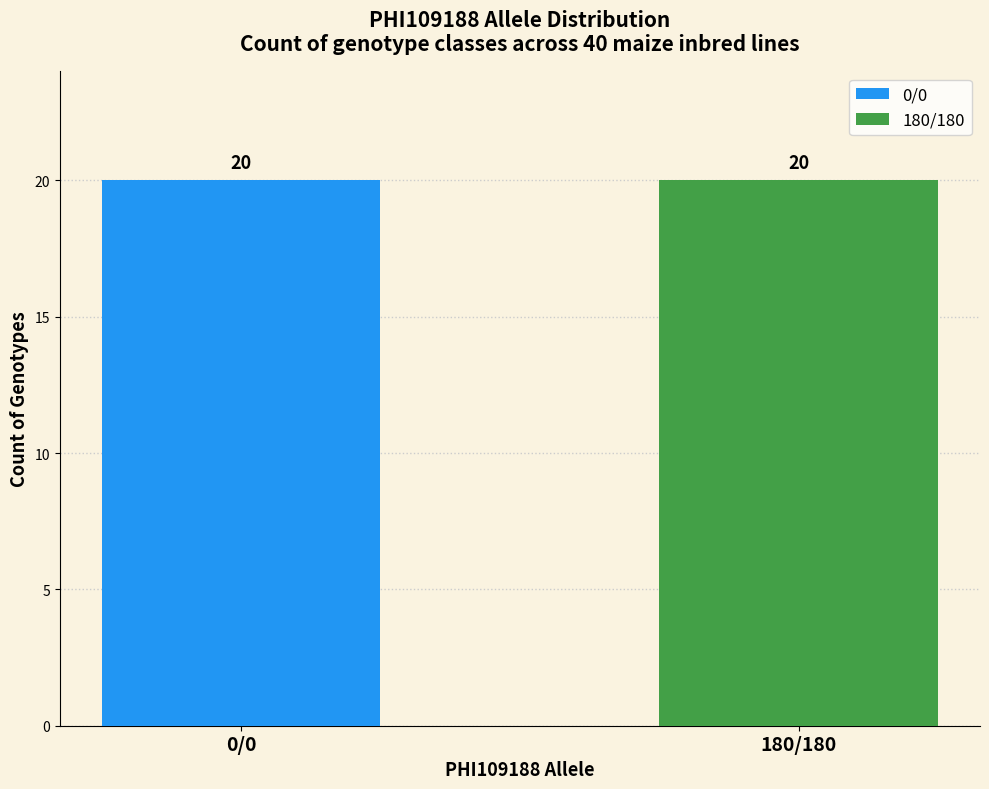

True or false: 180/180_het has a value of 1 at 9.

False